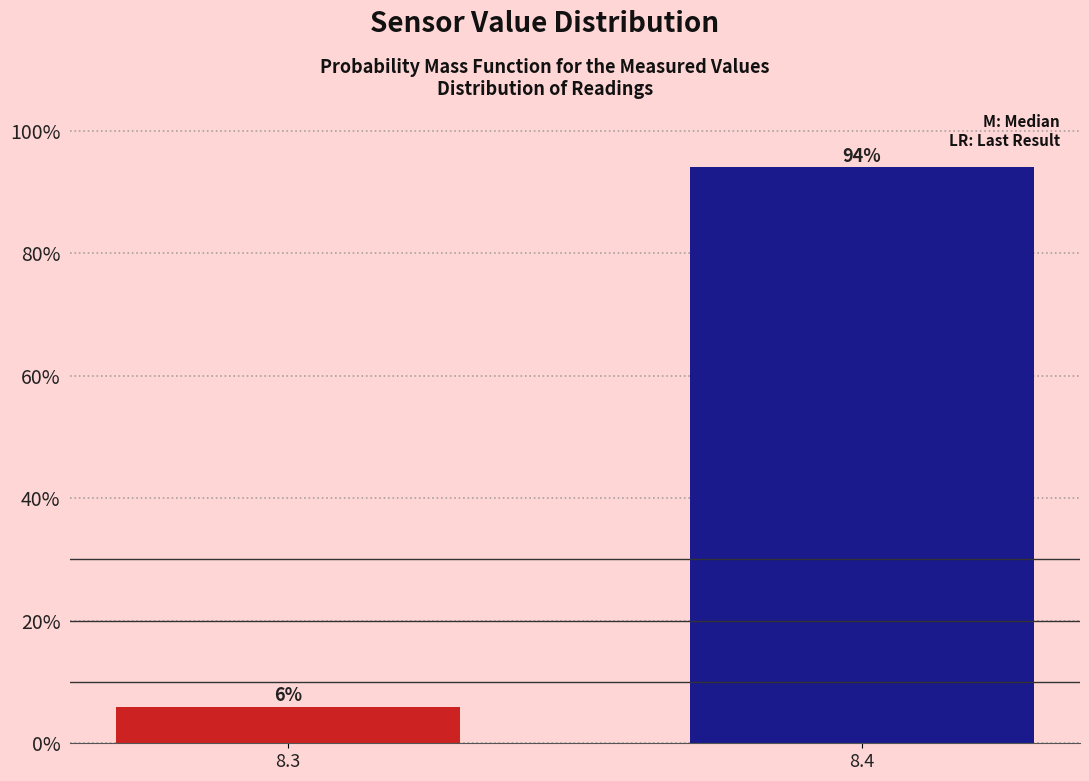

Reading left to right, what are all the values shown in this chart?

8.3=6	8.4=94